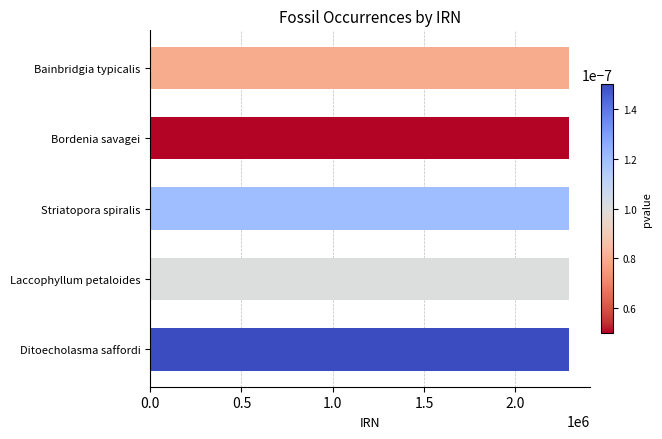

What is the minimum value shown in the chart?

2294312